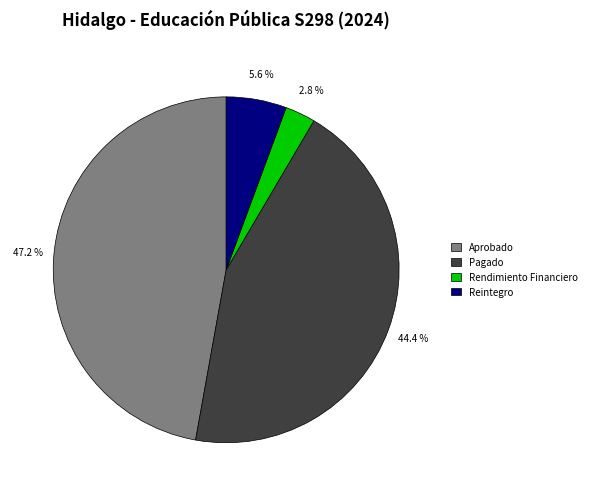

What percentage is the Aprobado slice, to the nearest percent?

47%